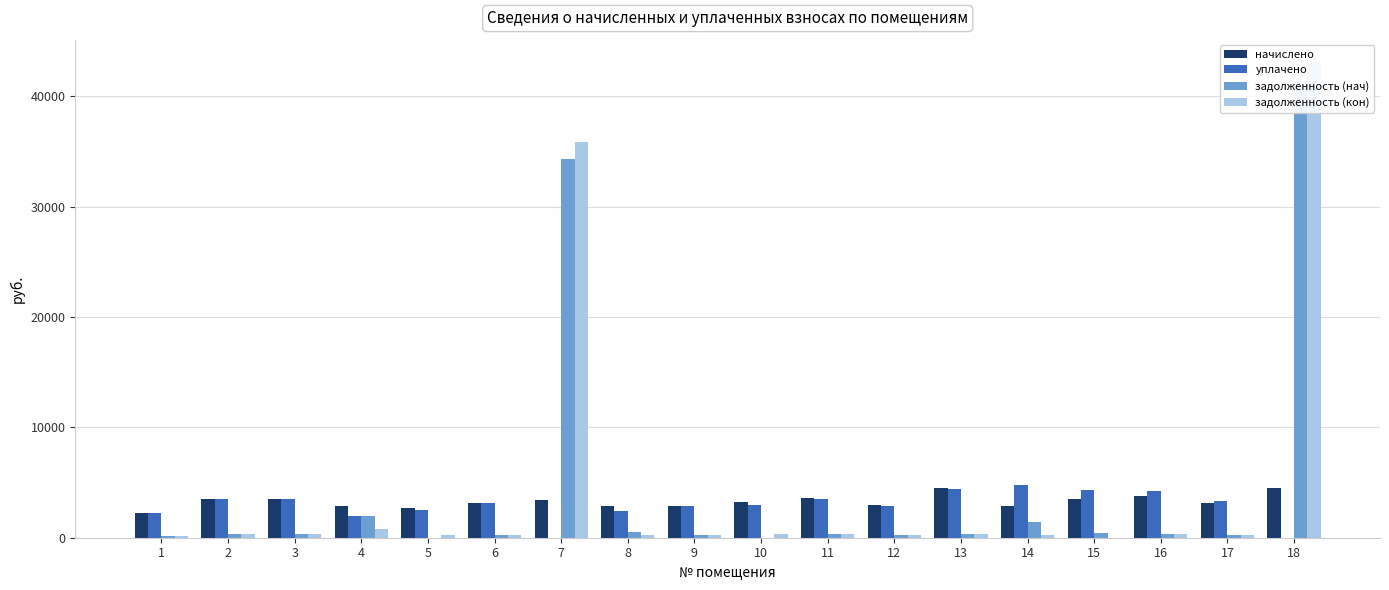

True or false: задолженность (кон) has a value of 436.5 at 17.

False